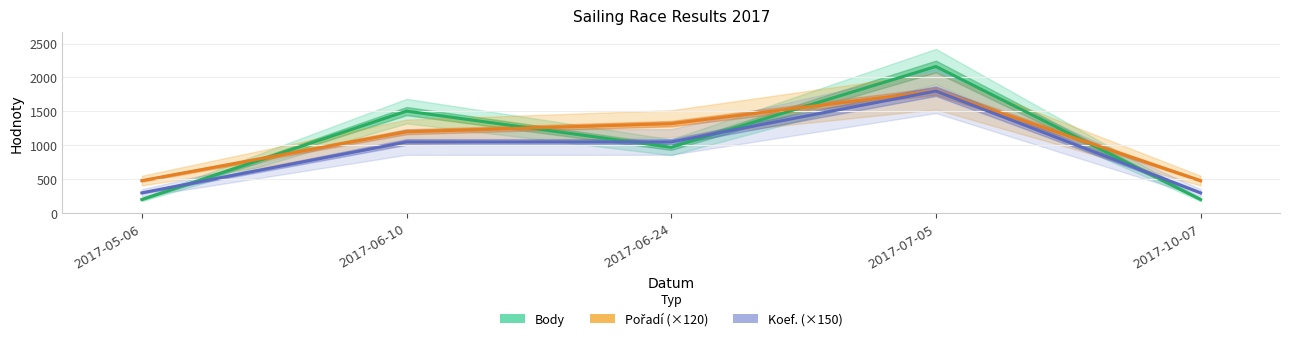

Does the chart have visible grid lines?

Yes